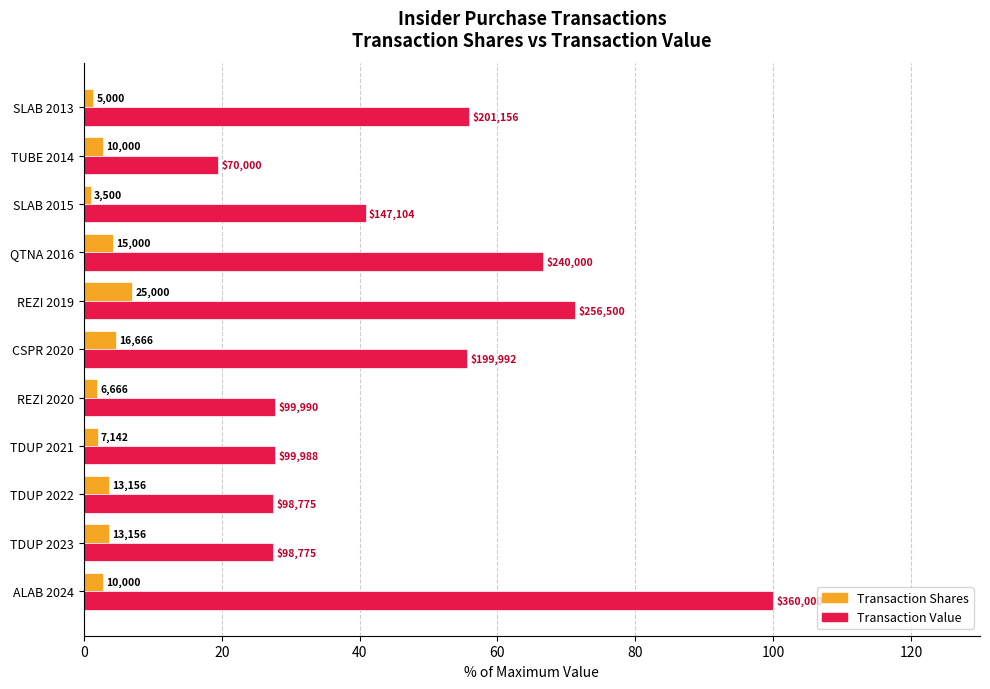

What are all the series names shown in the legend?

Transaction Shares, Transaction Value